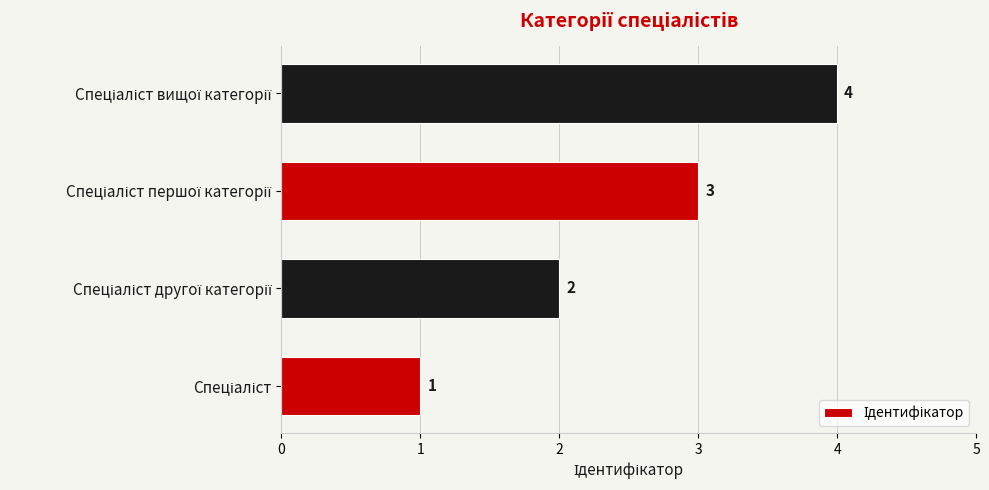

What is the sum of all values?

10